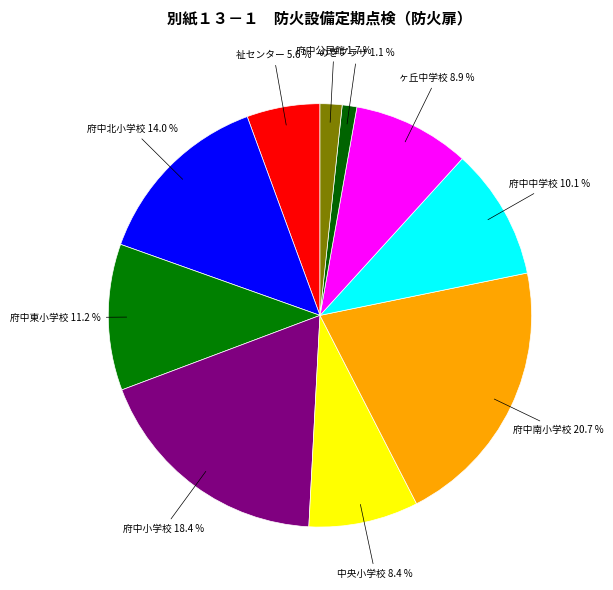

Rank the categories by value from highest to lowest.

府中南小学校, 府中小学校, 府中北小学校, 府中東小学校, 府中中学校, 府中緑ヶ丘中学校, 府中中央小学校, マエダハウジング府中町ふれあい福祉センター, 府中公民館, 安芸府中生涯学習センターくすのきプラザ